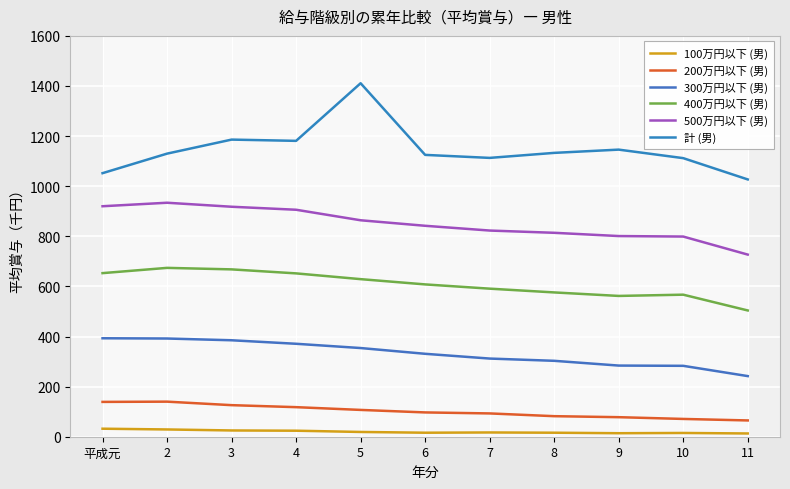

What is the value of the 300万円以下 (男) point at the 5th from the left?

354